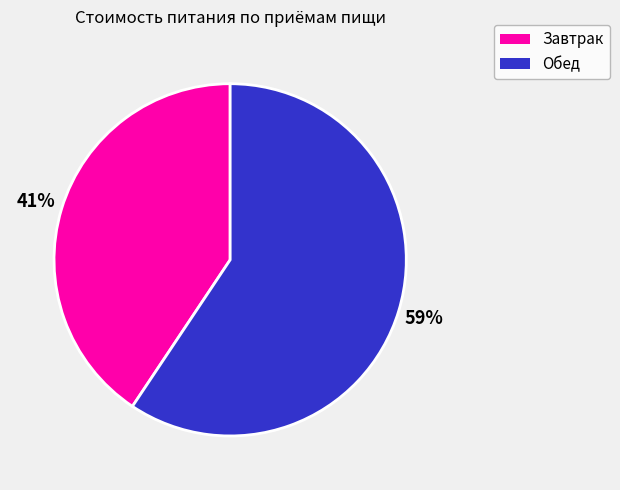

Which slice is the largest?

Обед